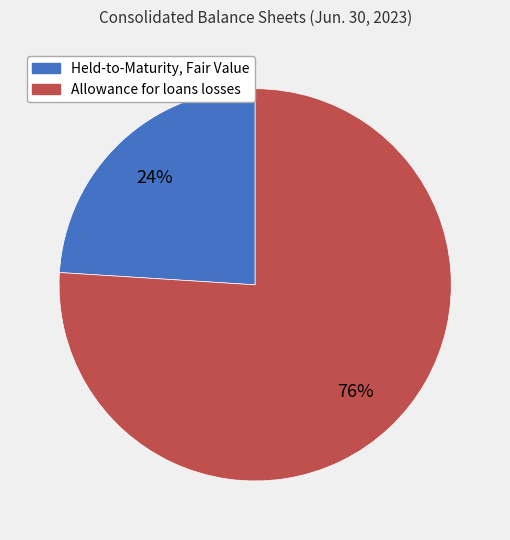

How many segments does this pie chart have?

2